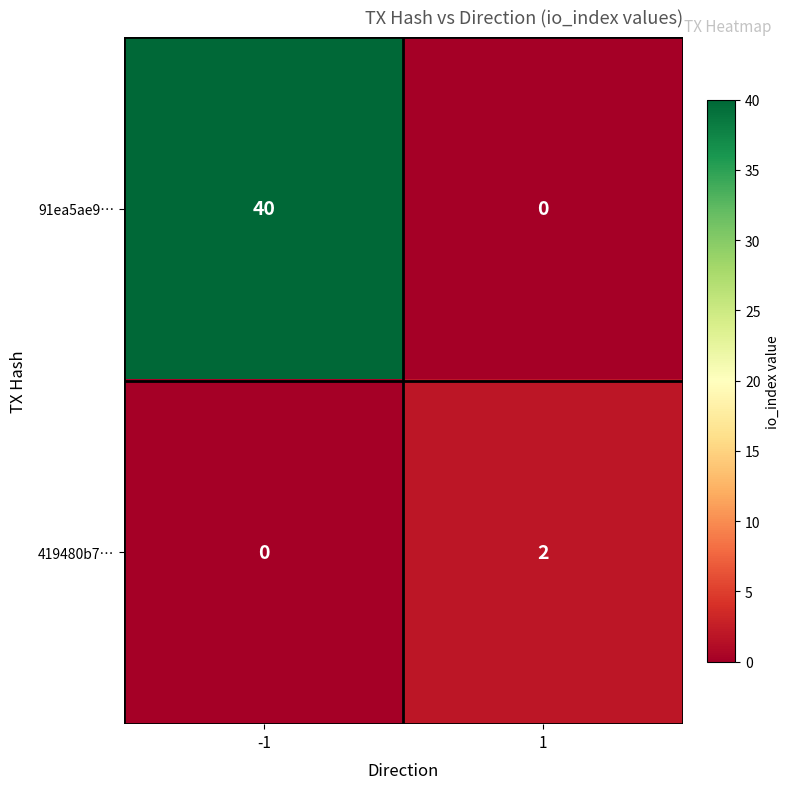

Read the 91ea5ae9… value at -1, to the nearest 10.

40